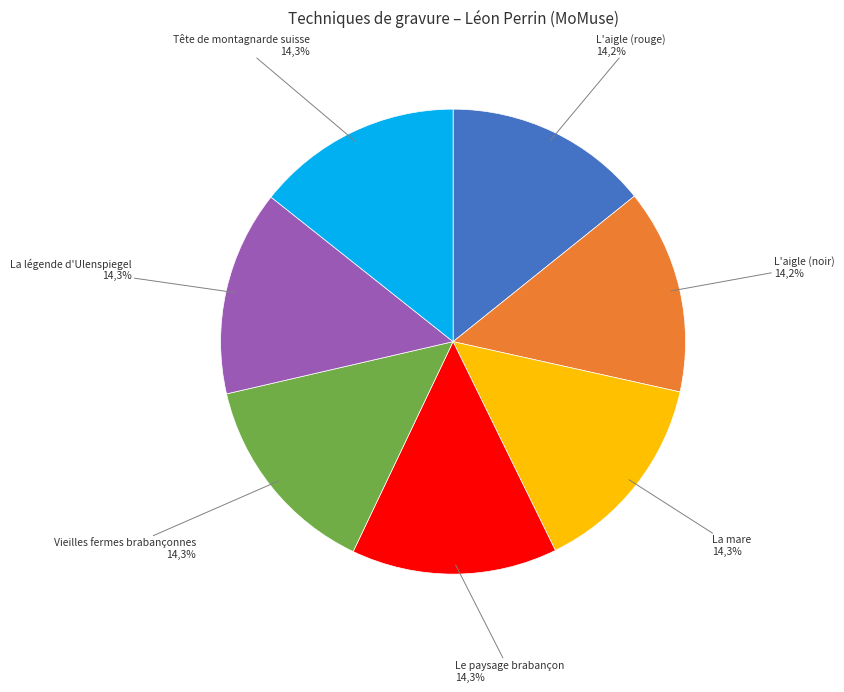

Is it true that Le paysage brabançon is 6% of the pie?

False